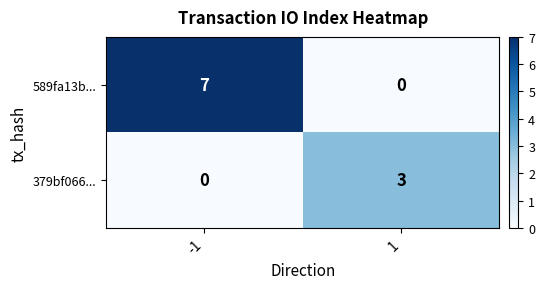

What is the difference between the 589fa13b... values at -1 and 1?

7